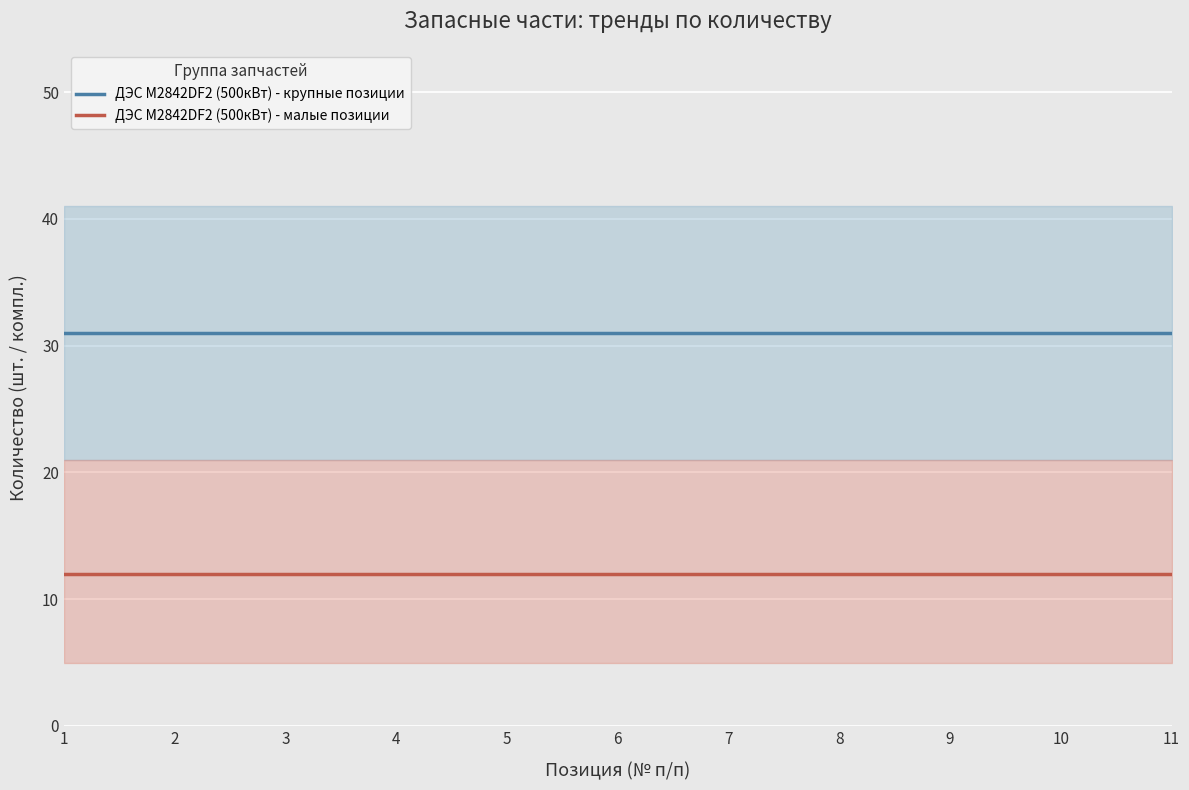

True or false: ДЭС М2842DF2 (500кВт) - малые позиции has more than 2 points higher than both neighbors.

False